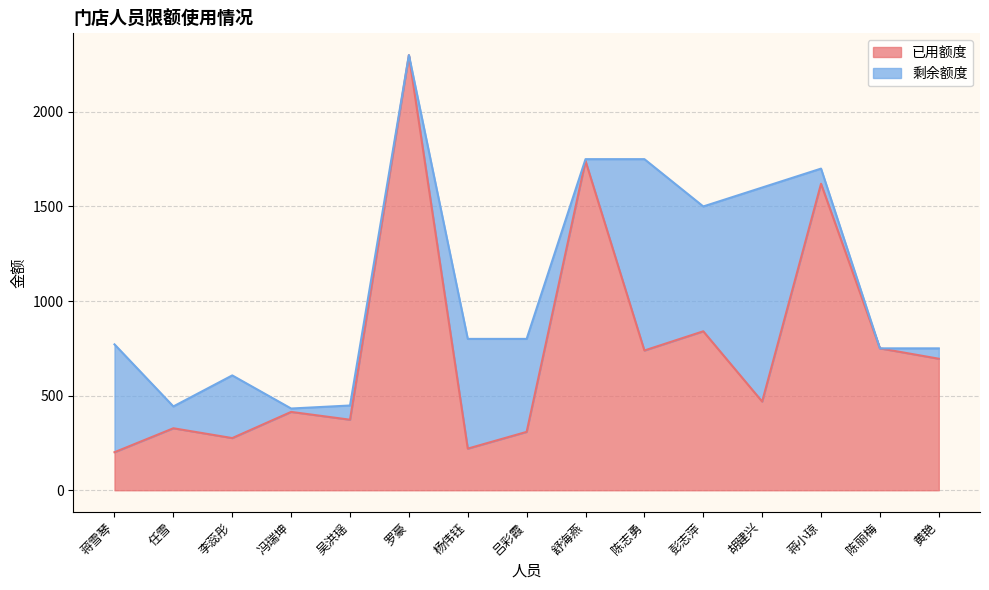

What is the smallest value displayed?

201.0